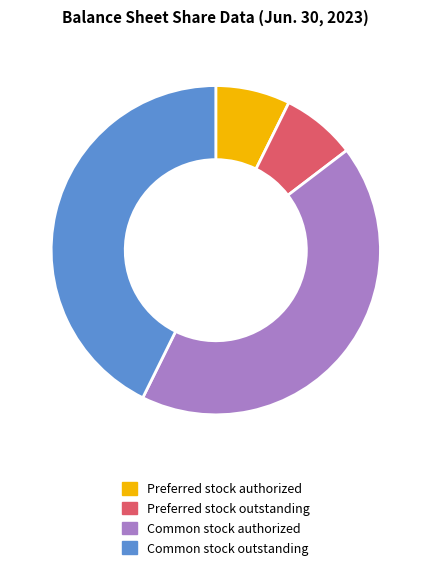

Is Common stock outstanding the majority of the pie?

No